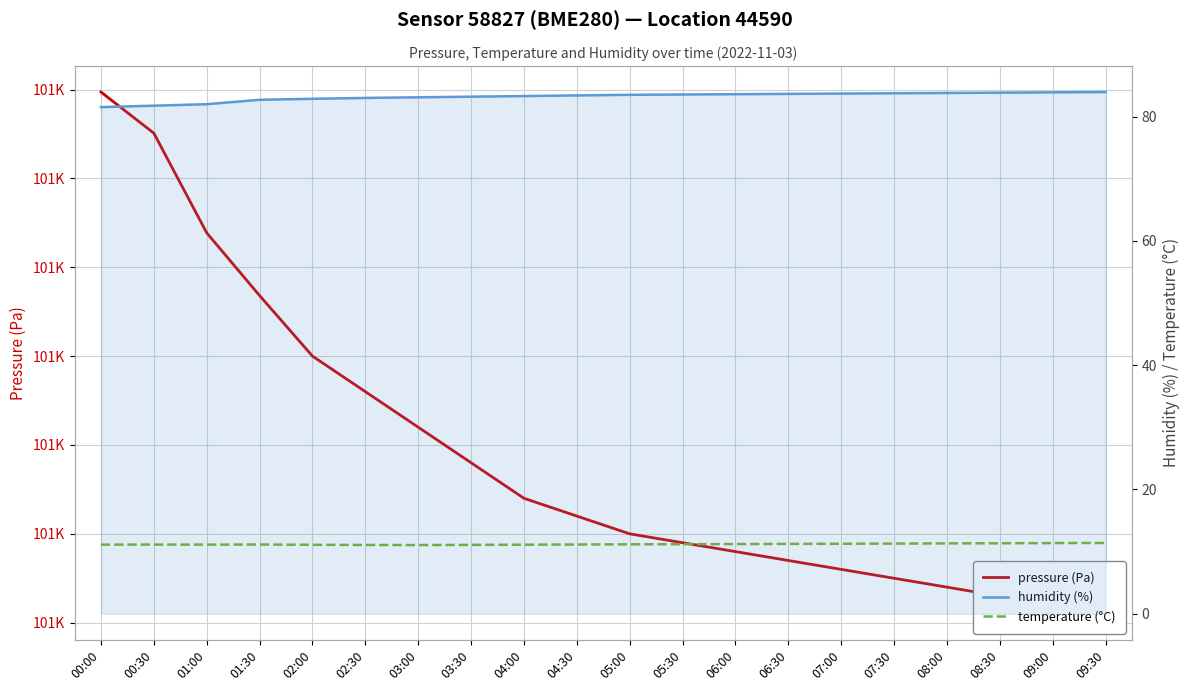

True or false: pressure (Pa) and humidity (%) intersect in this chart.

False